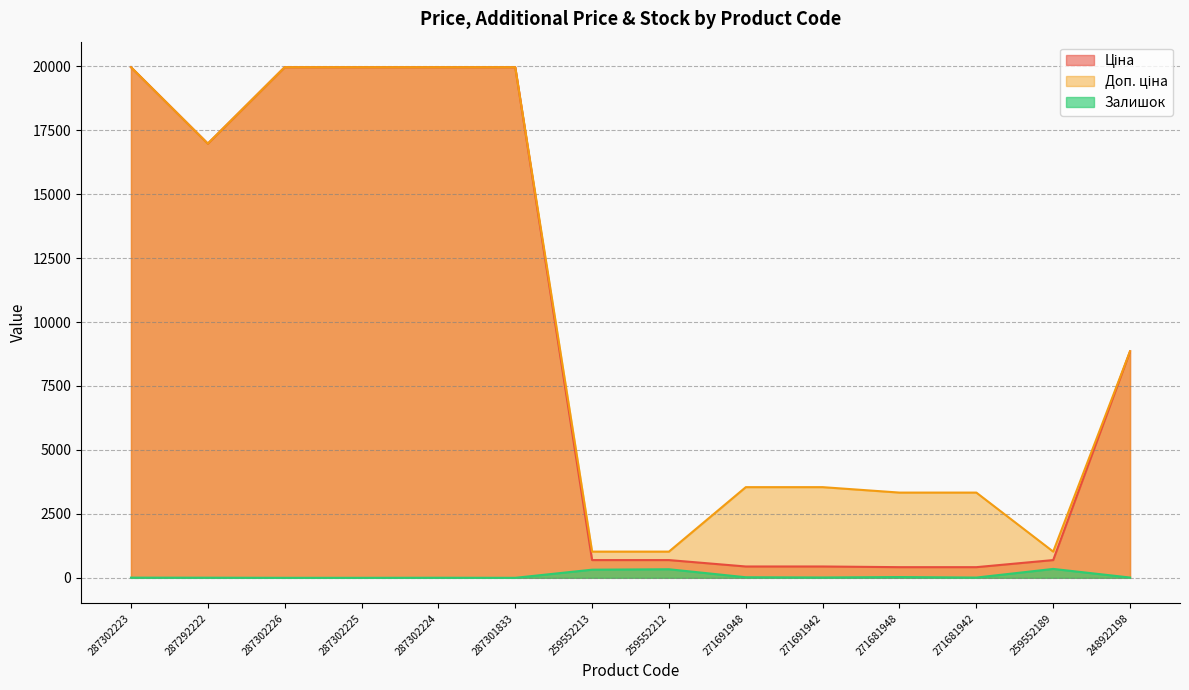

What position from the right is 271691942?

5